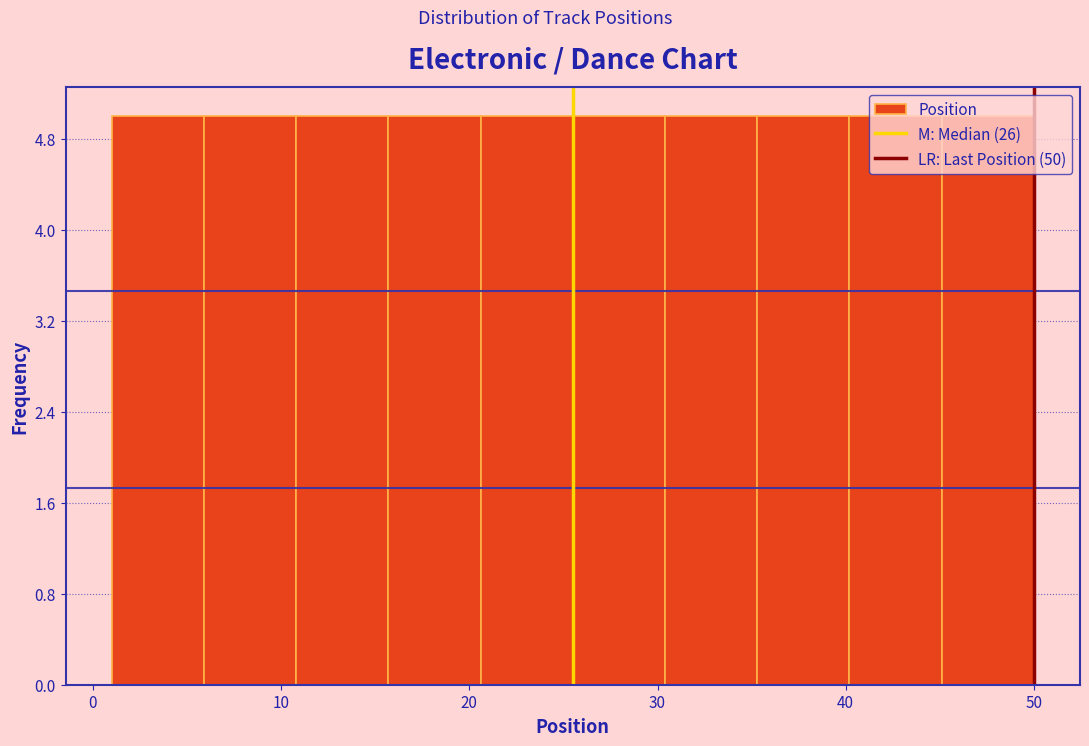

Reading left to right, list every bar in this chart as the range it spans on the x-axis followed by its height. Neither the bar edges nor the heights are printed on the chart, so give them approximately, as read against the axes.

1.0 to 5.9: 5
5.9 to 10.8: 5
10.8 to 15.7: 5
15.7 to 20.6: 5
20.6 to 25.5: 5
25.5 to 30.4: 5
30.4 to 35.3: 5
35.3 to 40.2: 5
40.2 to 45.1: 5
45.1 to 50.0: 5